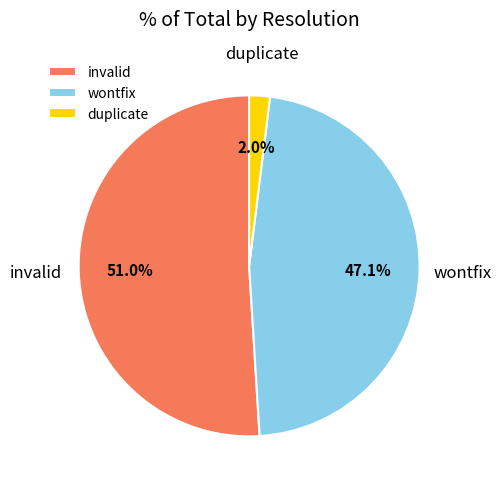

Combined, what portion of the pie is wontfix and invalid?

98.0%